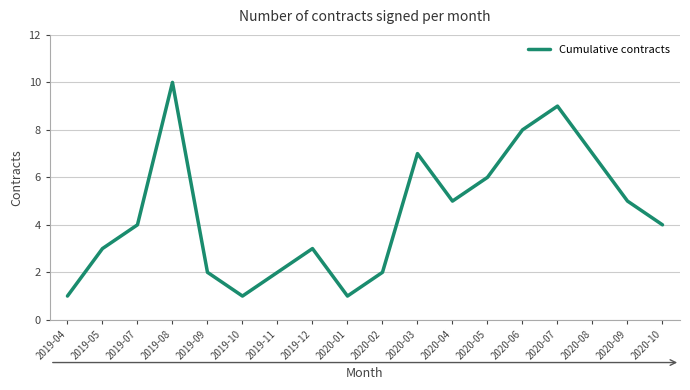

How many values are between 2 and 7?

12